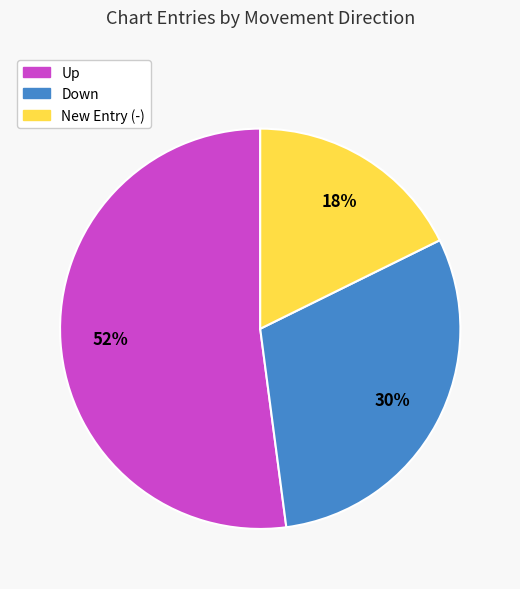

Is there any slice that represents more than half of the pie?

Yes